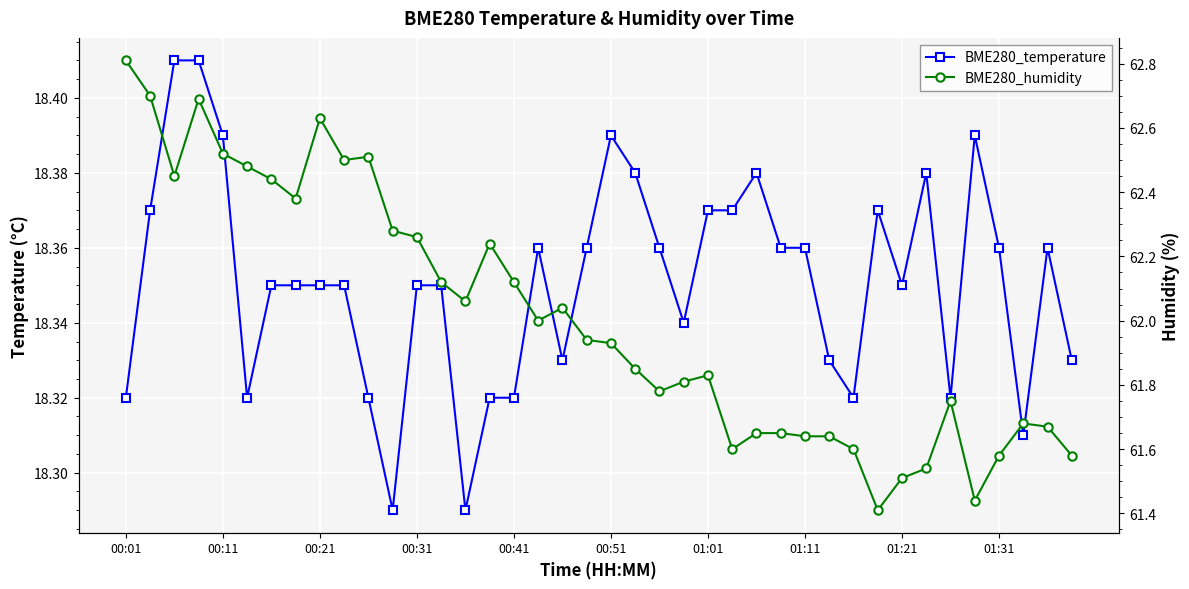

At which category is the sum across all series the highest?

00:01